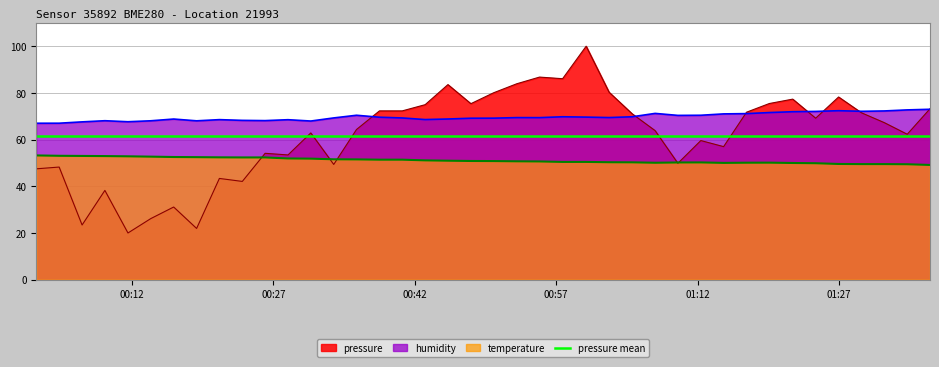

How many lines are shown in the chart?

4